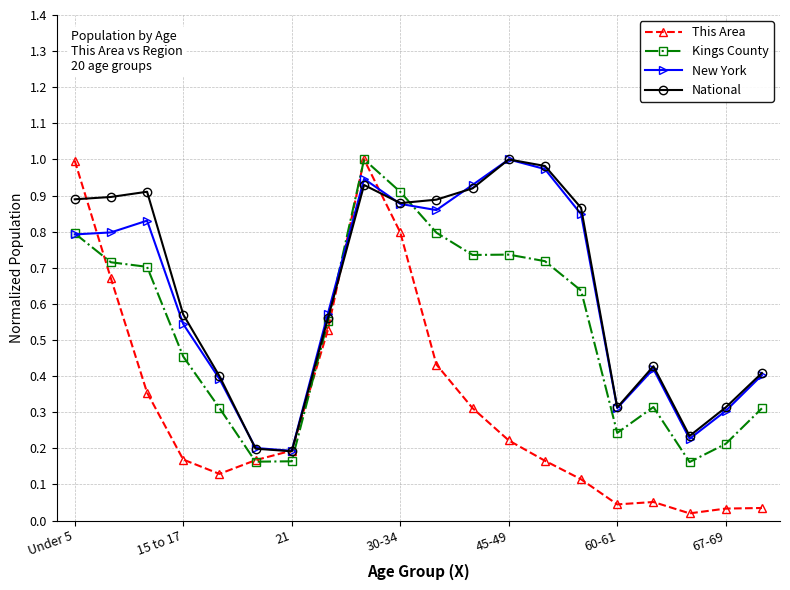

Which series has the largest range (max minus min)?

This Area